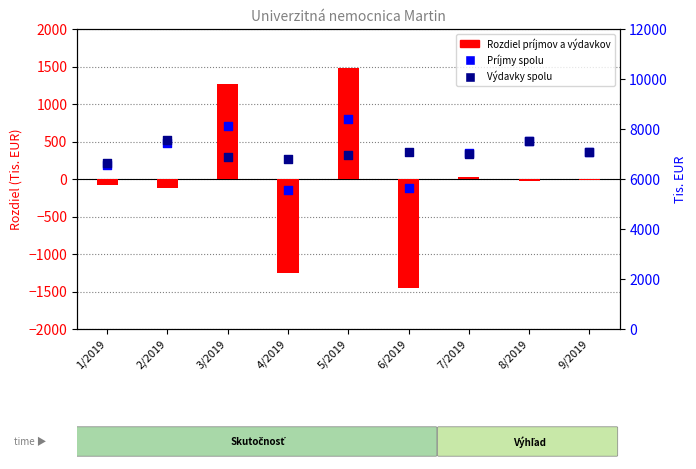

Which series has the largest total across all categories?

Výdavky spolu